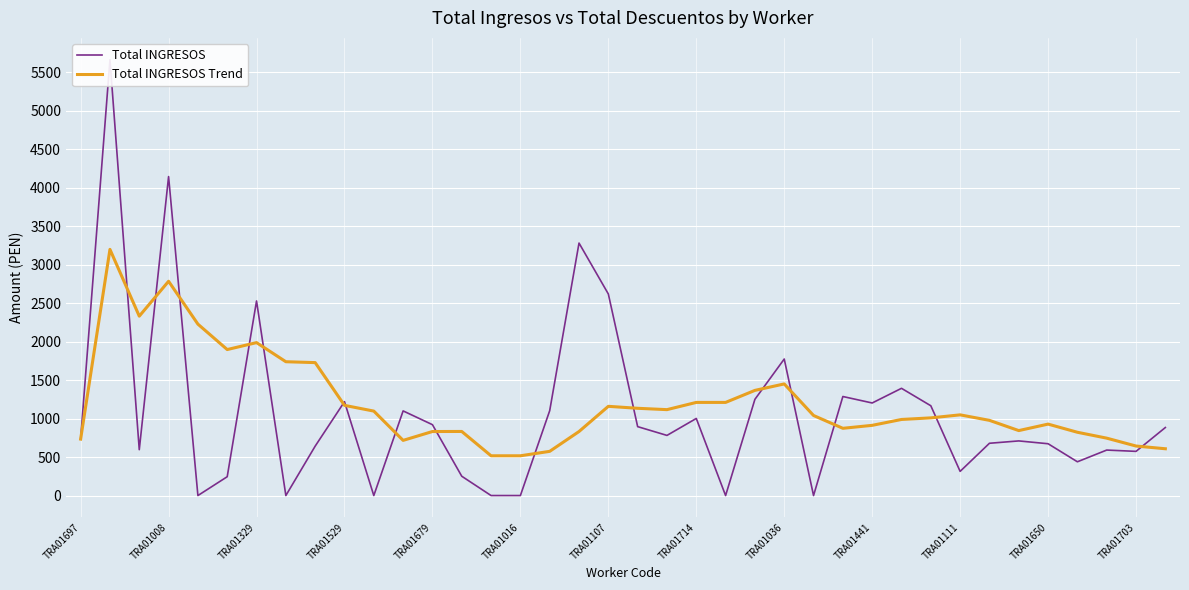

Which series has the largest total across all categories?

Total INGRESOS Trend